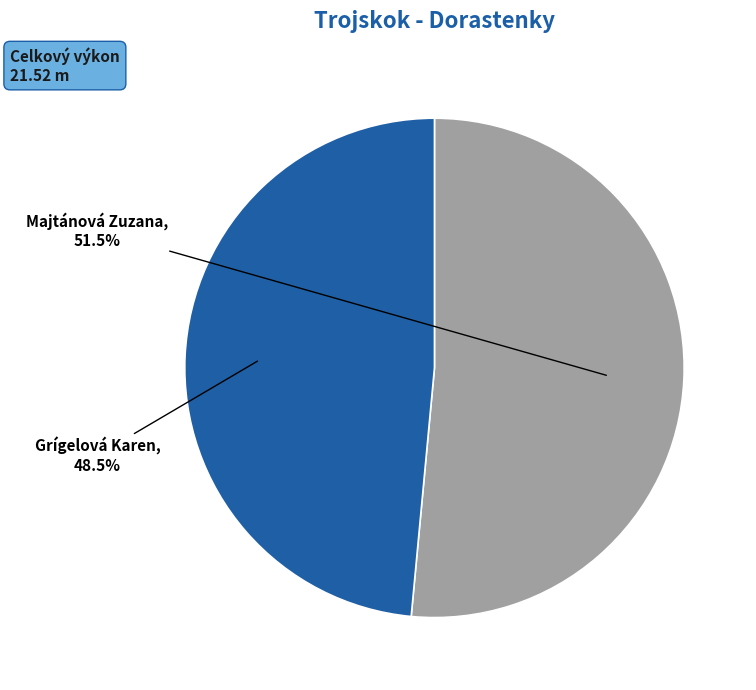

Combined, what portion of the pie is Grígelová Karen and Majtánová Zuzana?

100.0%